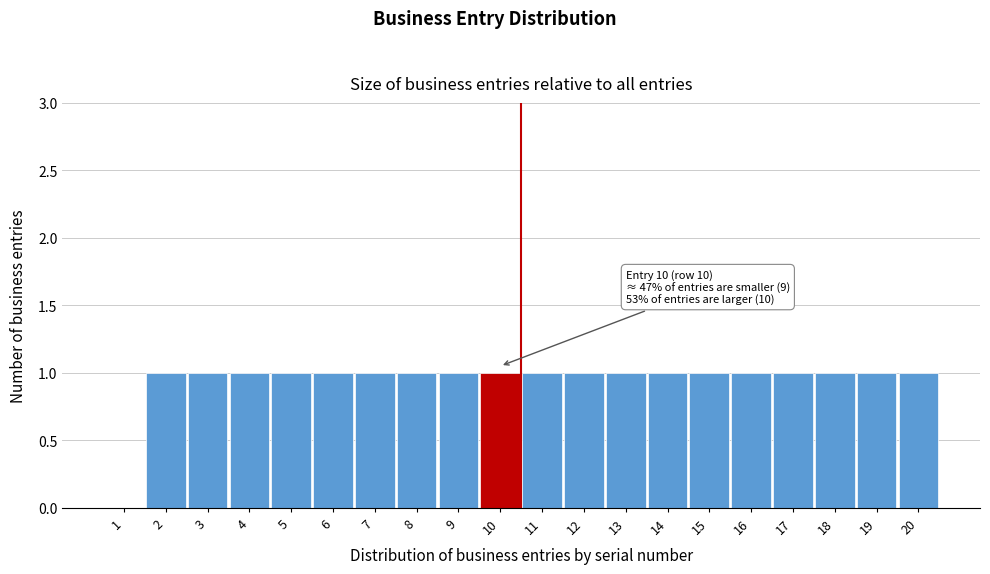

Reading right to left, transcribe all the data shown in this chart.

20=1	19=1	18=1	17=1	16=1	15=1	14=1	13=1	12=1	11=1	10=1	9=1	8=1	7=1	6=1	5=1	4=1	3=1	2=1	1=0